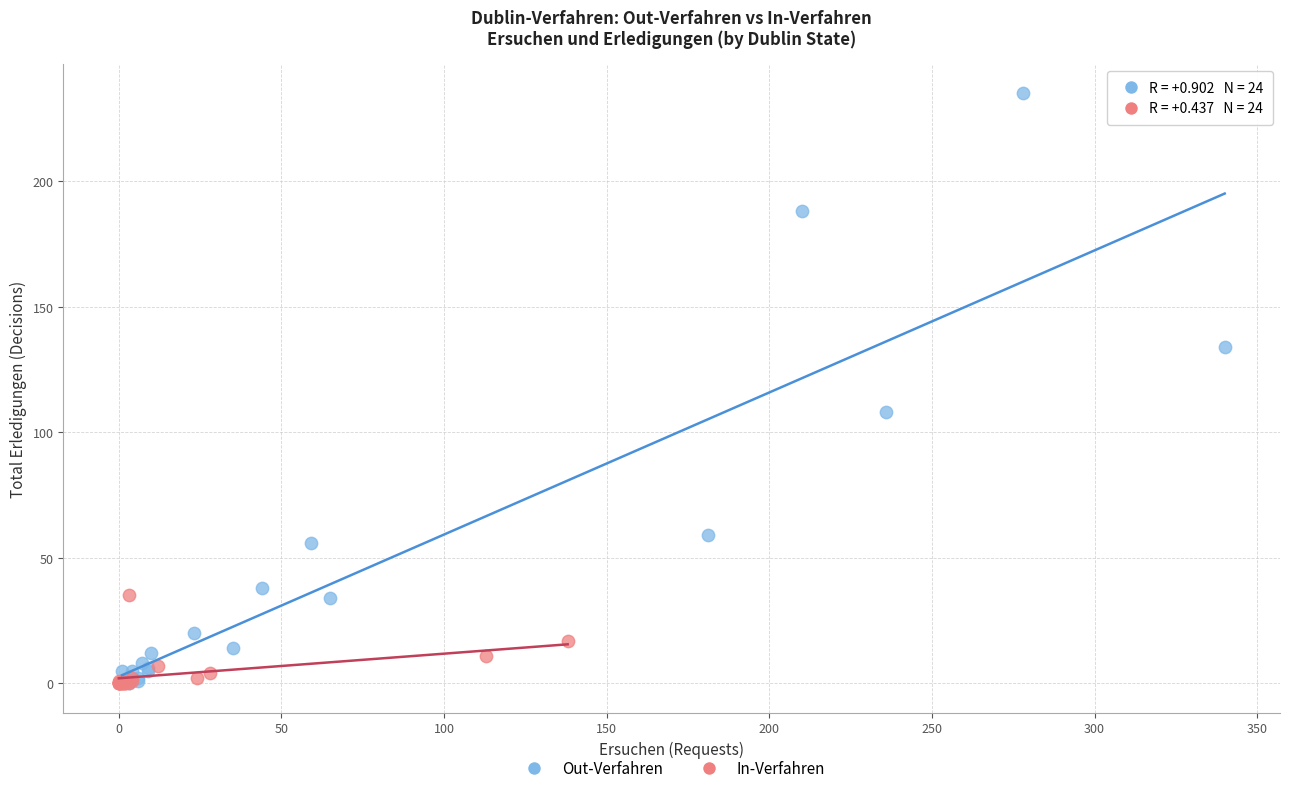

Which series has the largest Y range (max minus min)?

Out-Verfahren